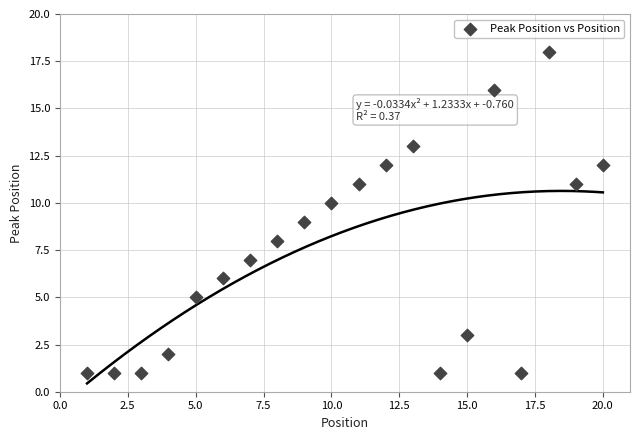

What is the range of X values (max minus min)?

19